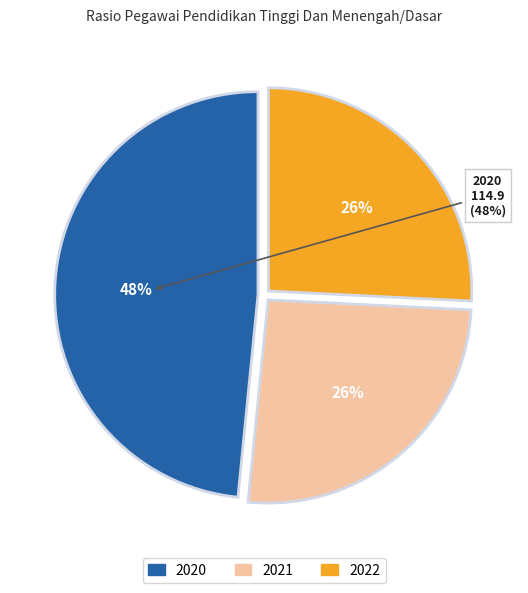

Which slice is the largest?

2020